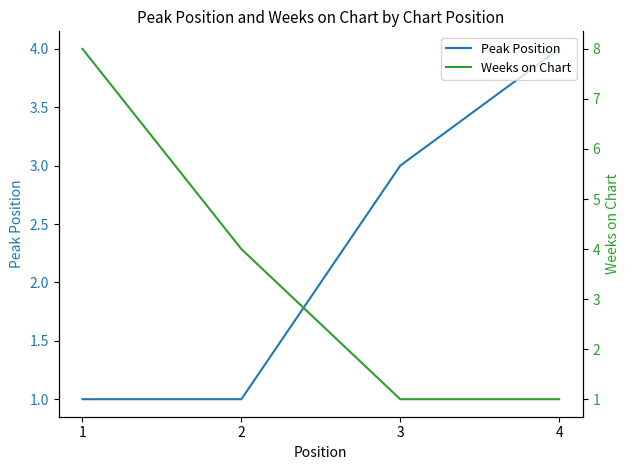

What is the difference between the Weeks on Chart values at 1 and 2?

4